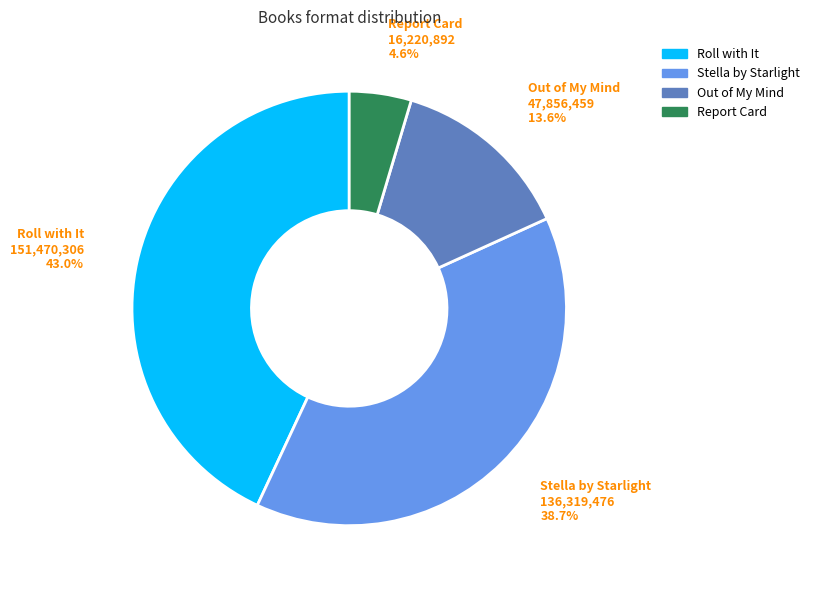

What percentage is the Roll with It slice, to the nearest percent?

43%